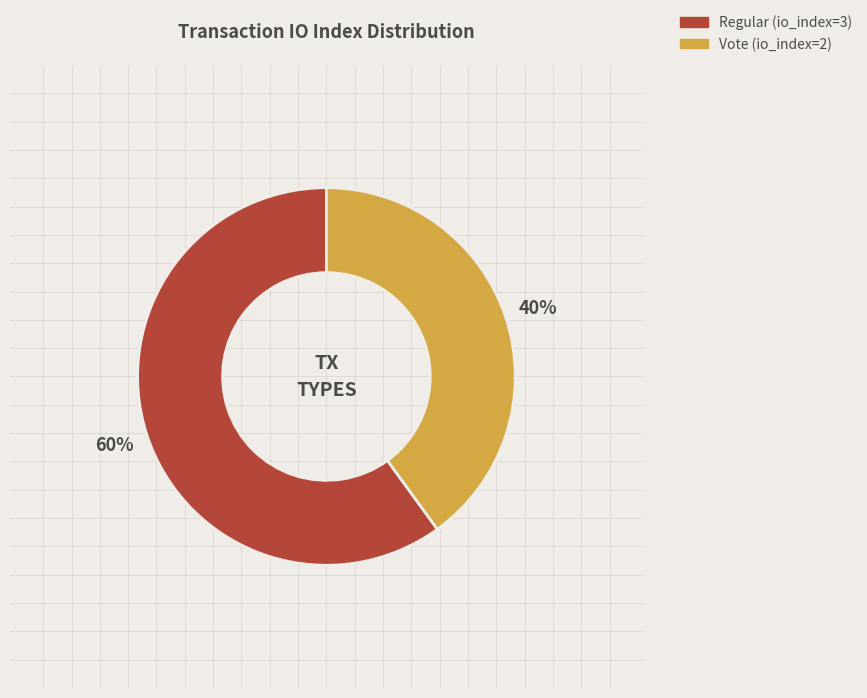

How many segments does this pie chart have?

2